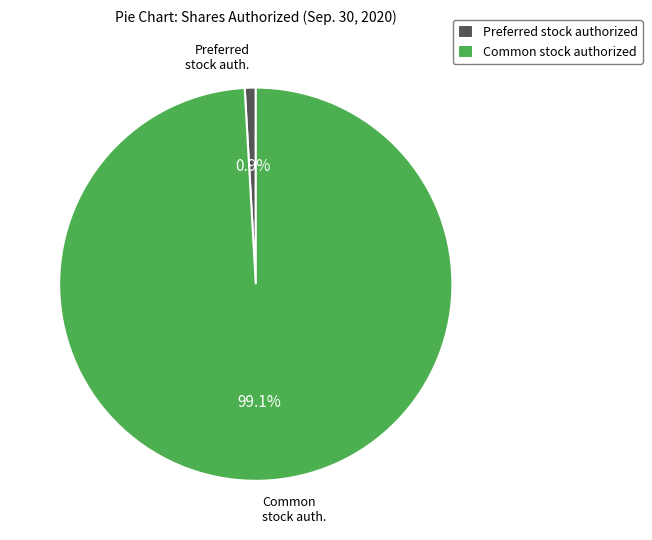

To the nearest percent, what is the average slice percentage?

50%